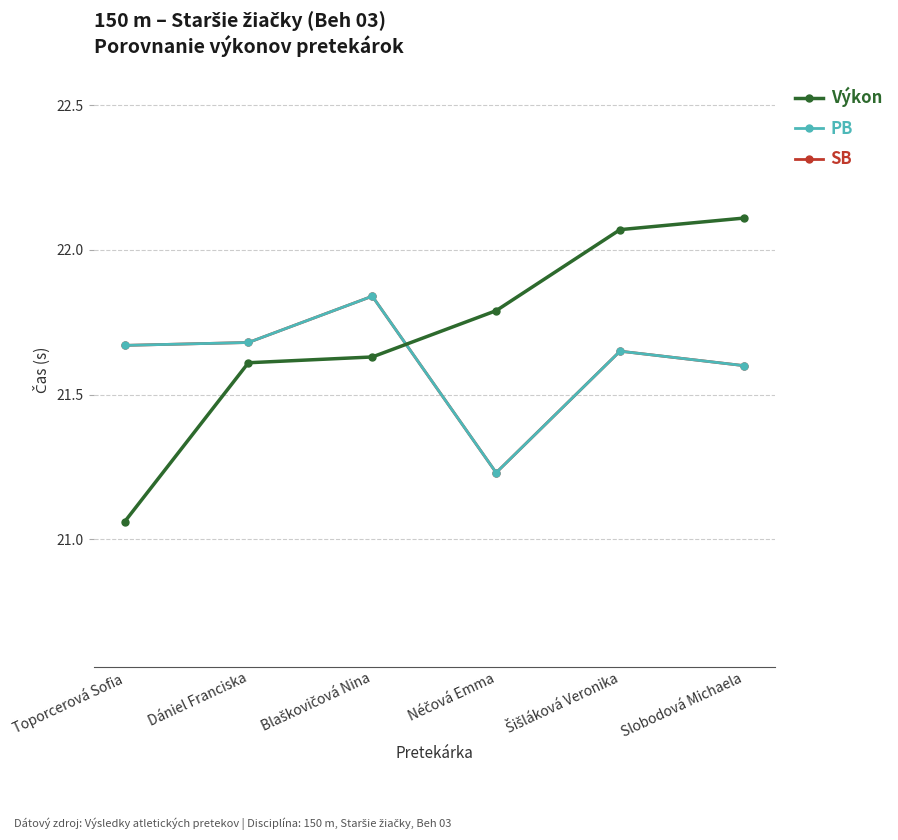

What is the smallest value displayed?

21.1